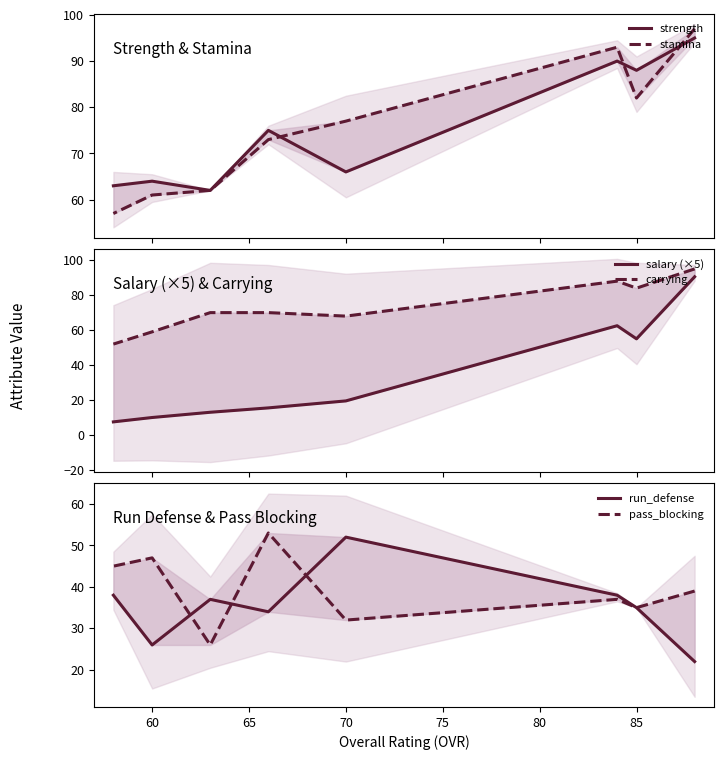

How many interior local peaks does the carrying series have?

1